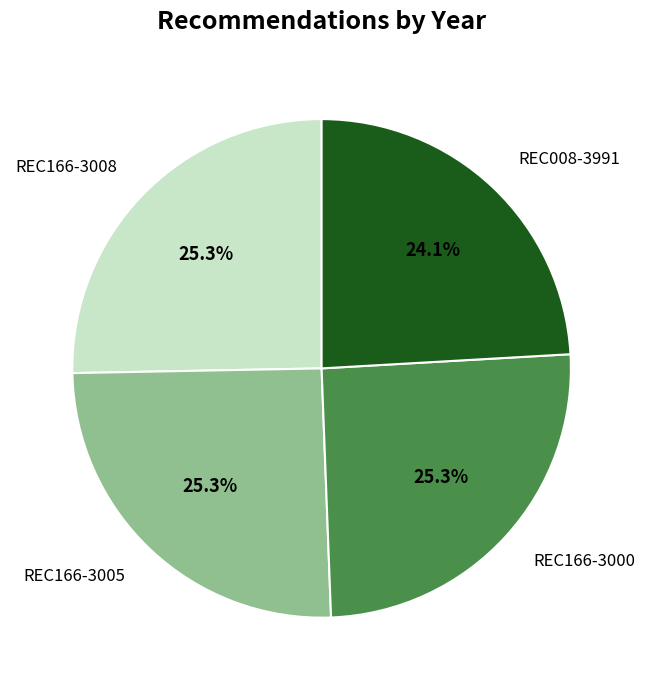

How many segments does this pie chart have?

4